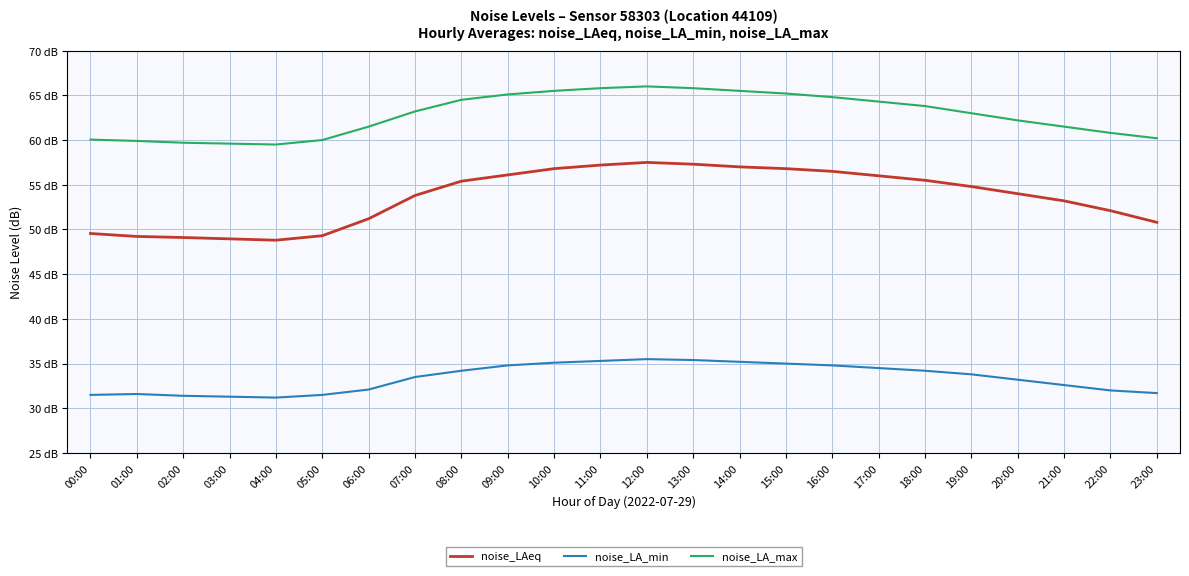

Reading right to left, transcribe all the data shown in this chart.

noise_LAeq: 50.8	52.1	53.2	54.0	54.8	55.5	56.0	56.5	56.8	57.0	57.3	57.5	57.2	56.8	56.1	55.4	53.8	51.2	49.3	48.8	49.0	49.1	49.2	49.5
noise_LA_min: 31.7	32.0	32.6	33.2	33.8	34.2	34.5	34.8	35.0	35.2	35.4	35.5	35.3	35.1	34.8	34.2	33.5	32.1	31.5	31.2	31.3	31.4	31.6	31.5
noise_LA_max: 60.2	60.8	61.5	62.2	63.0	63.8	64.3	64.8	65.2	65.5	65.8	66.0	65.8	65.5	65.1	64.5	63.2	61.5	60.0	59.5	59.6	59.7	59.9	60.0